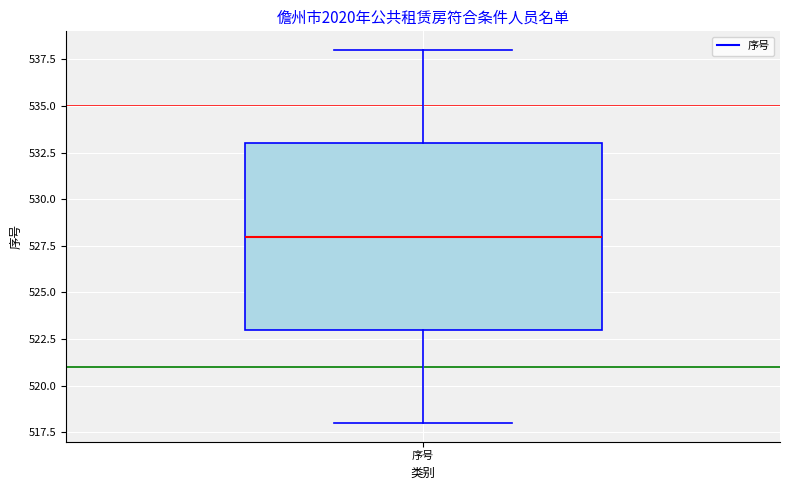

Read this box plot against the y-axis: the position of the median line, the range covered by the box, and the ends of both whiskers. The values are not printed on the chart, so give them approximately, as read against the axis.

median 528, box 523 to 533, whiskers 518 to 538